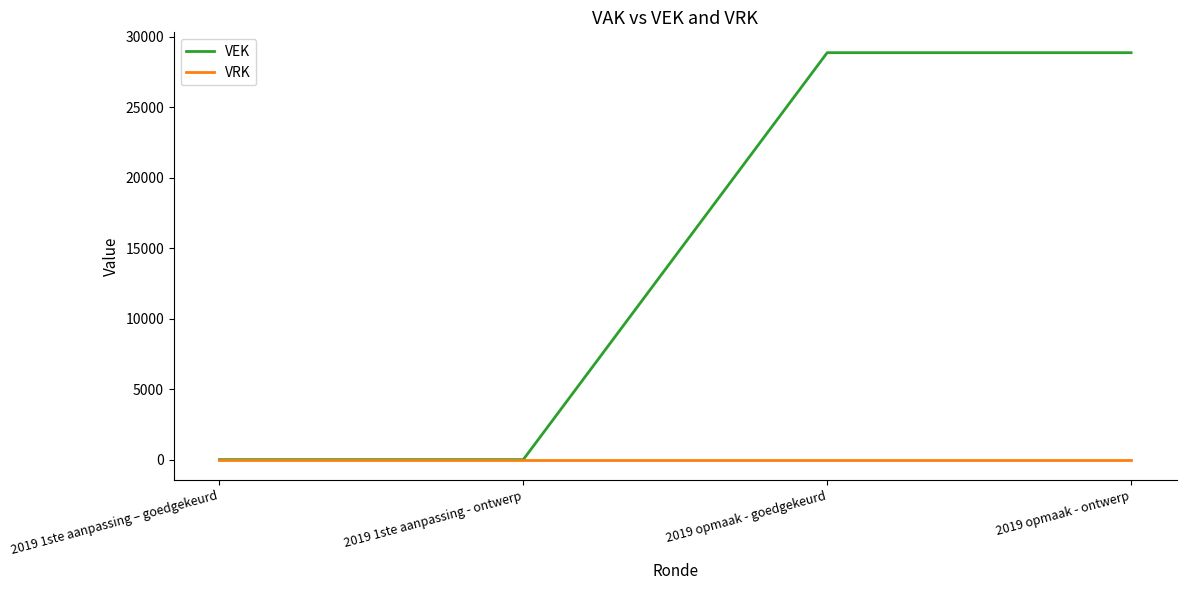

Between 2019 1ste aanpassing - ontwerp and 2019 opmaak - goedgekeurd, which series saw the biggest shift?

VEK